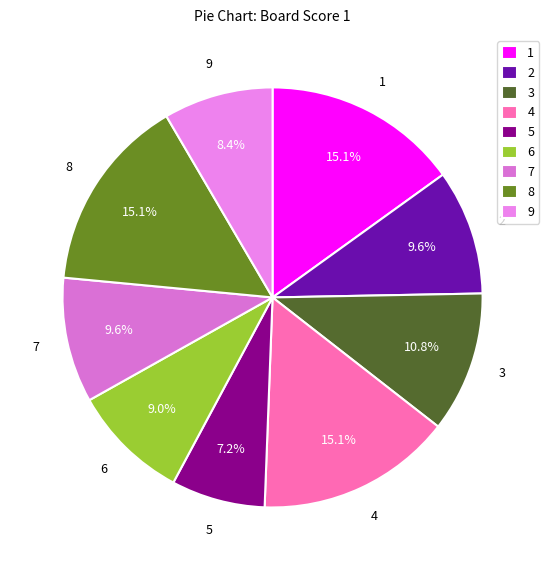

To the nearest percent, what is the difference between the 3 and 9 slice percentages?

2%